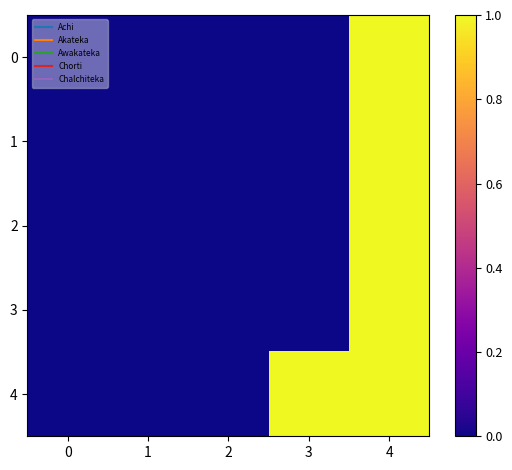

How many series are shown in this chart?

5